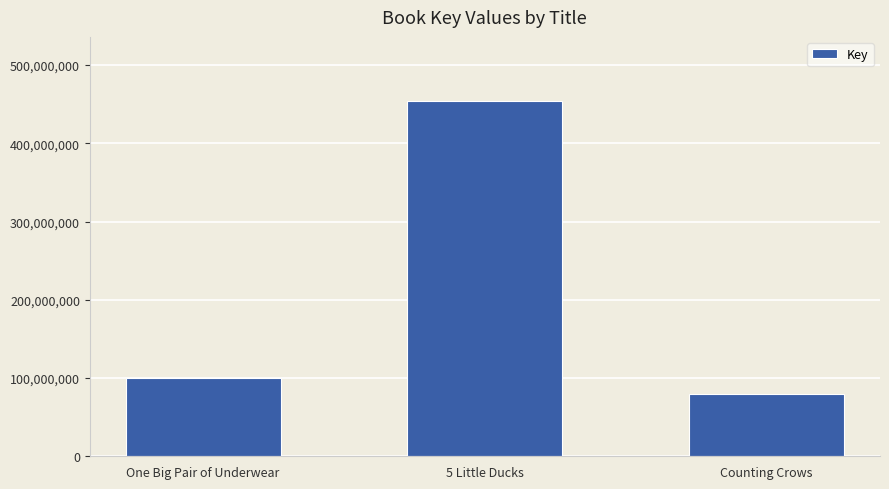

Rank the categories by value from highest to lowest.

5 Little Ducks, One Big Pair of Underwear, Counting Crows